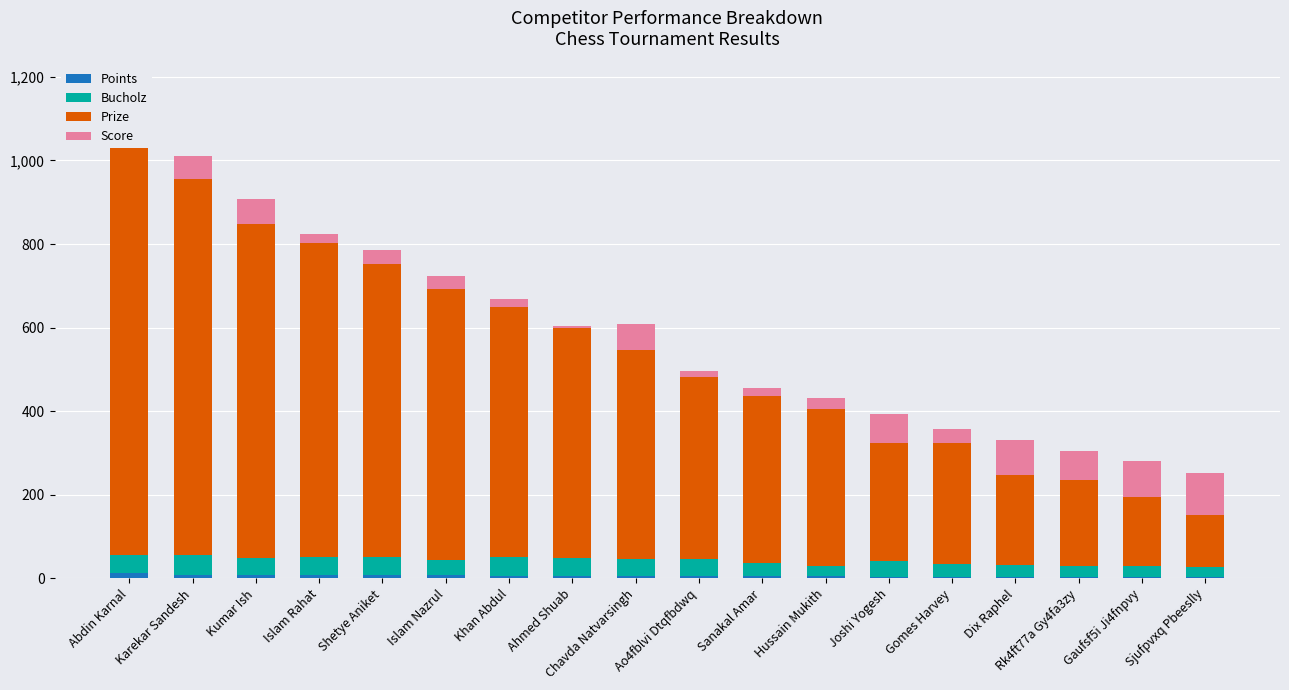

What is the difference between the maximum and minimum values in the Points series?

10